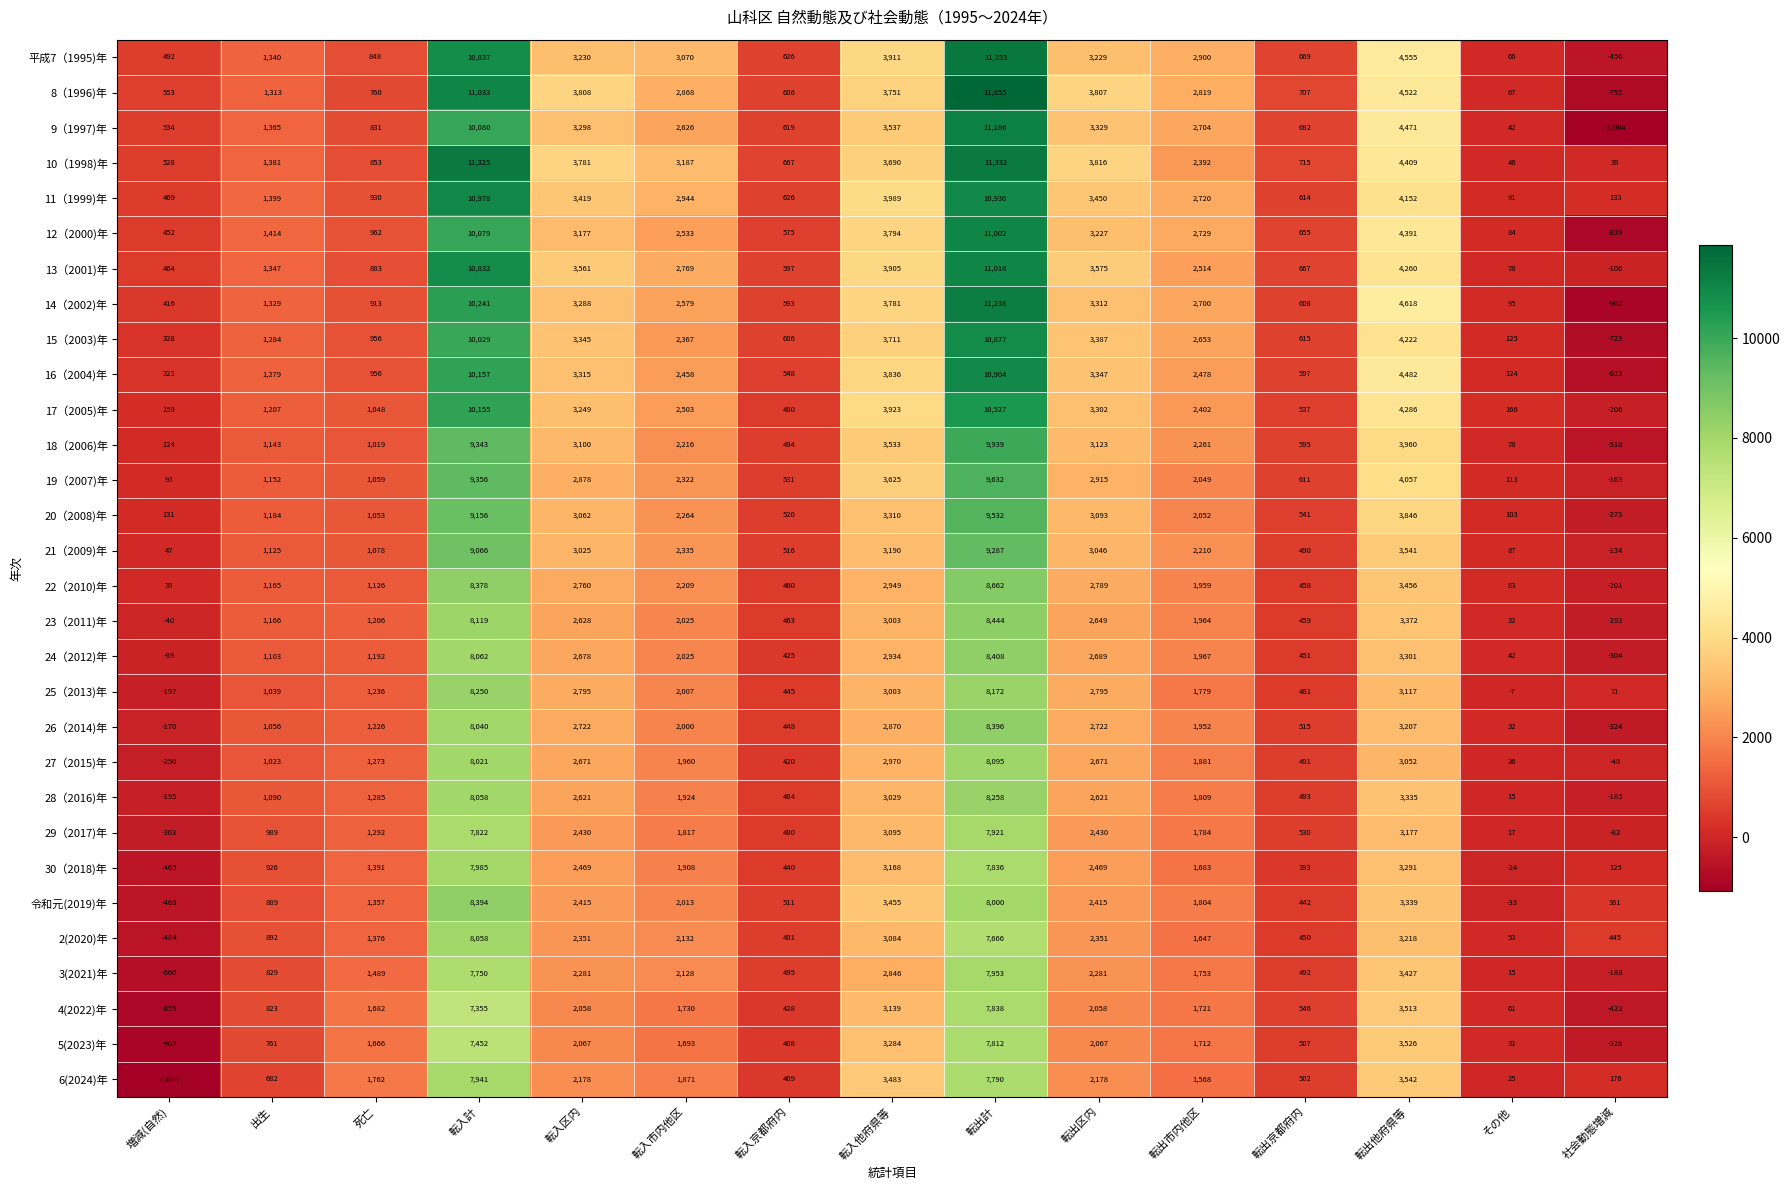

Which series has the largest total across all categories?

10（1998)年